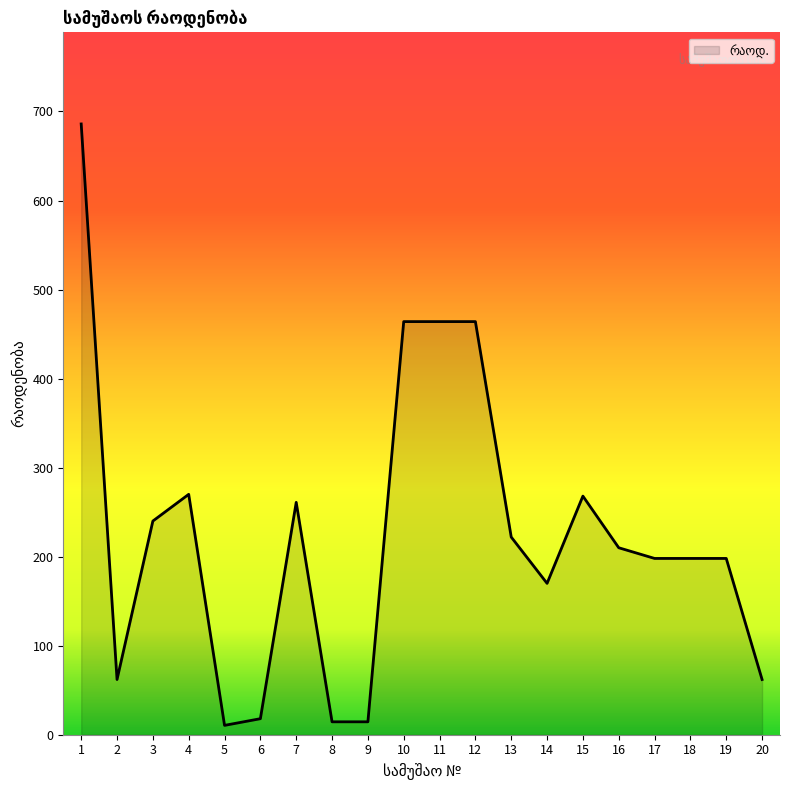

Which has a higher value, 17 or 10?

10